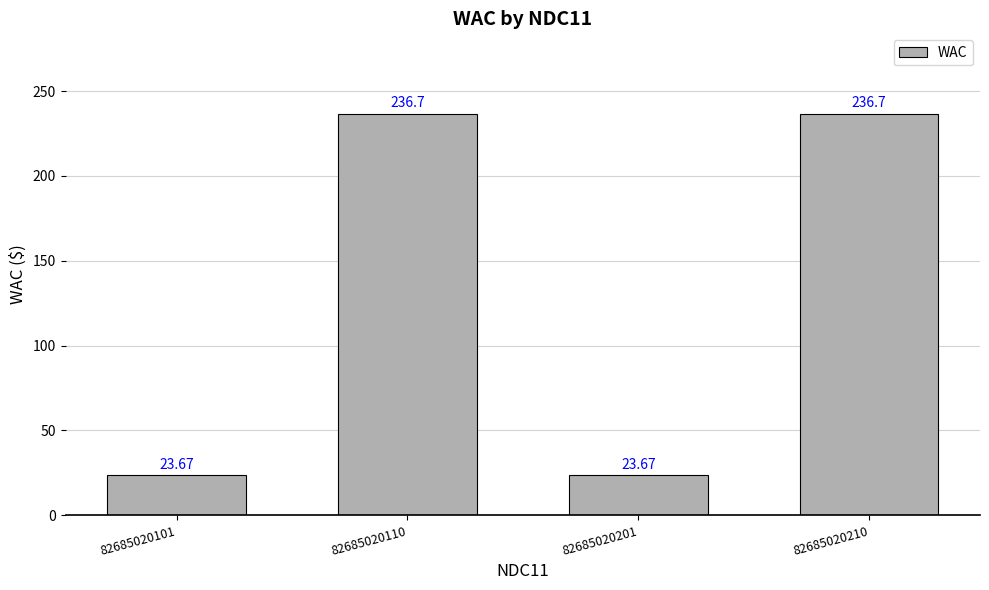

How many data points does each series have?

4